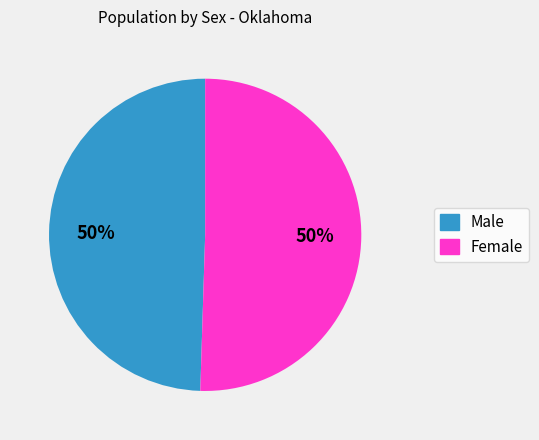

Approximately how many times larger is the value at Male compared to Female?

1.0